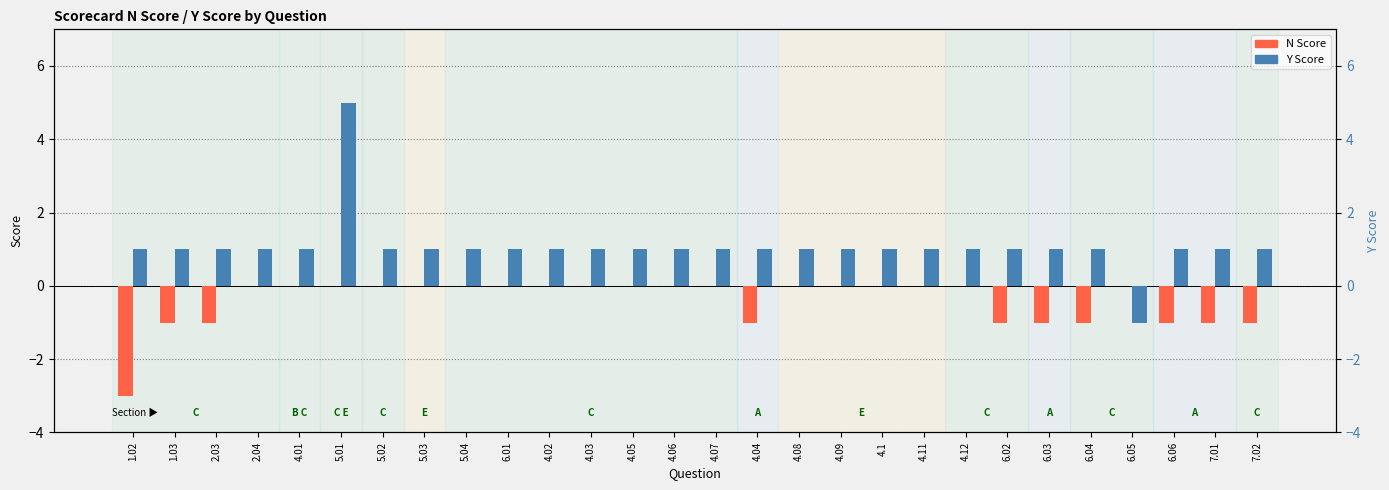

Read the N Score value at 6.03.

-1